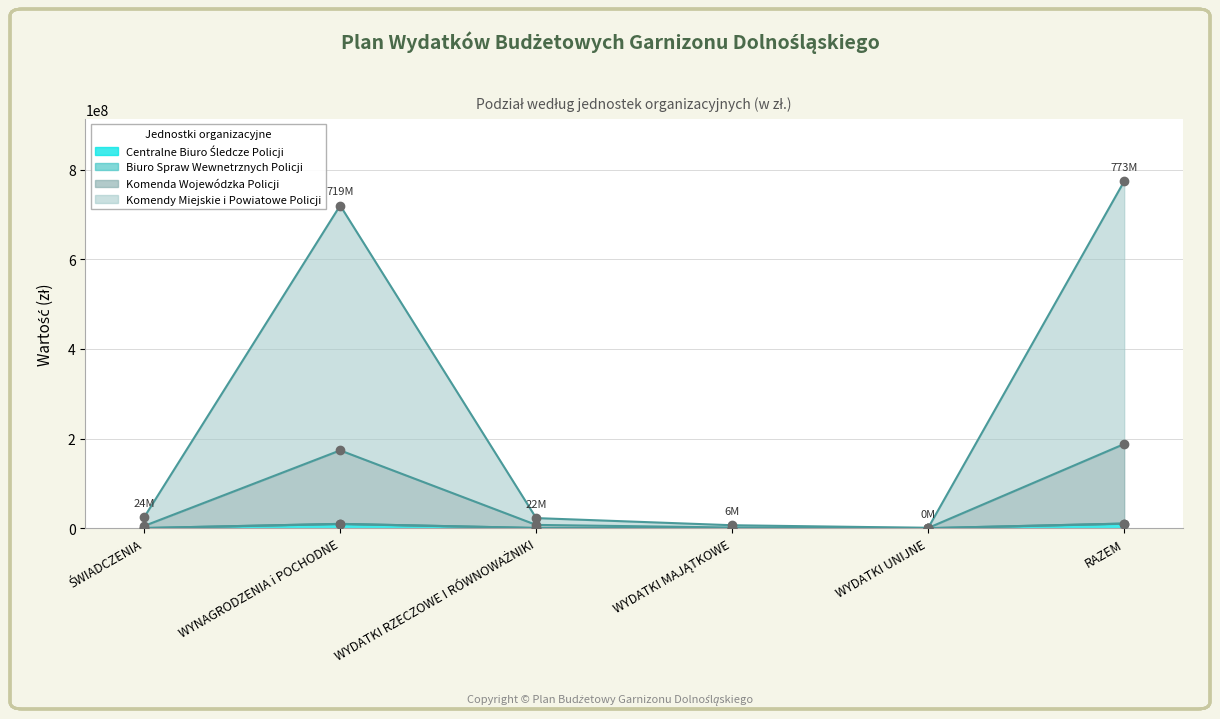

The Centralne Biuro Śledcze Policji series shows 345000 at WYDATKI RZECZOWE I RÓWNOWAŻNIKI. True or false?

True